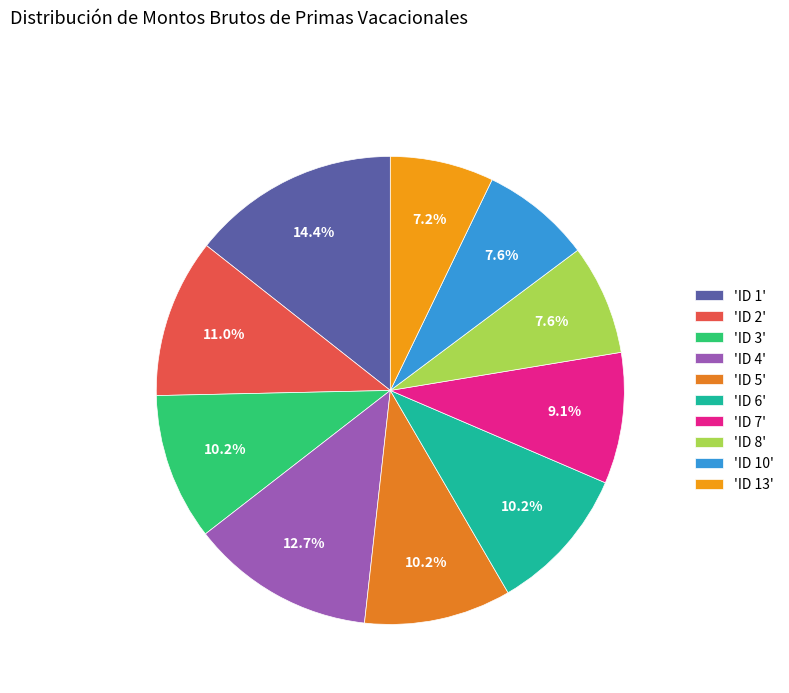

Which slice is the smallest?

ID 13